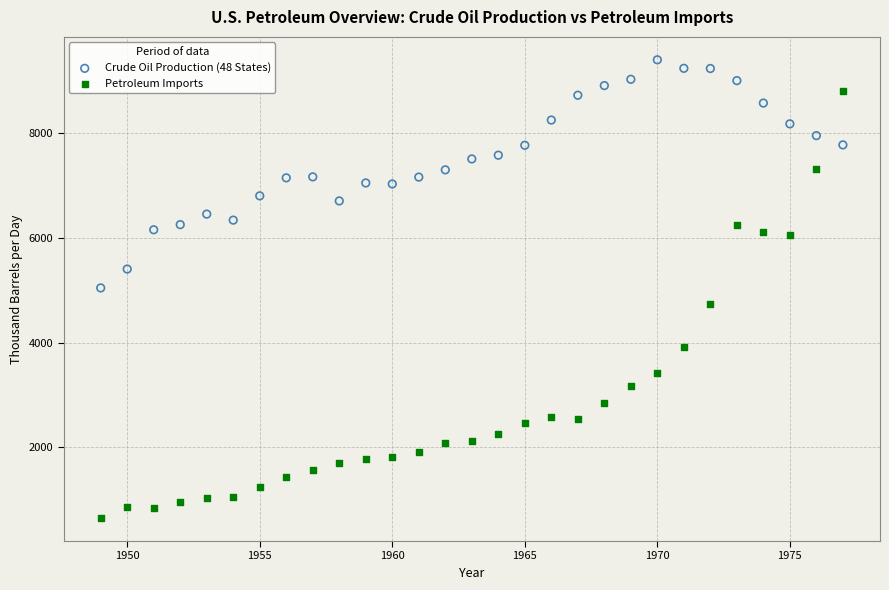

Across all data points, what is the range of Y values (max minus min)?

8762.4